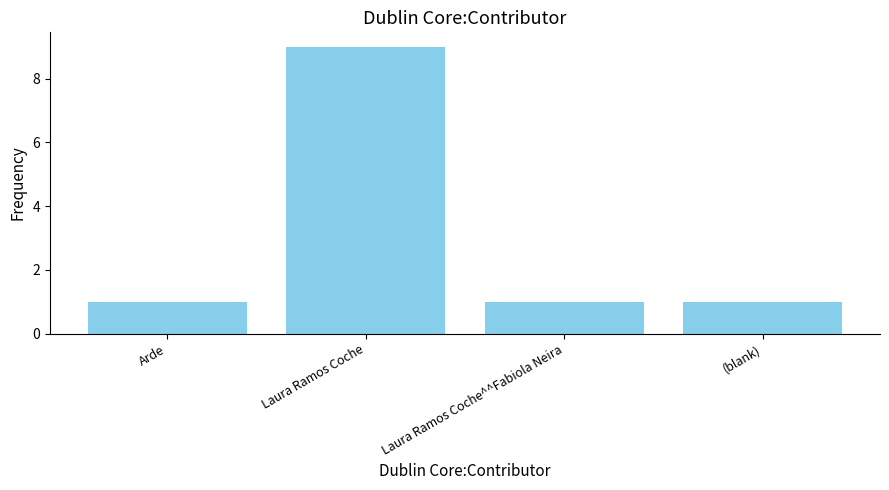

Reading left to right, what are all the values shown in this chart?

1	9	1	1